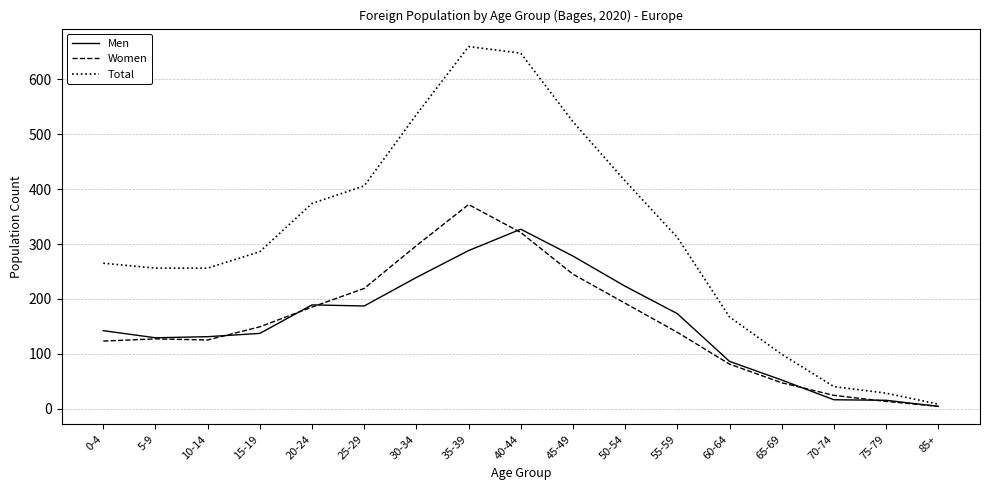

Which series changed the most between 15-19 and 85+?

Total